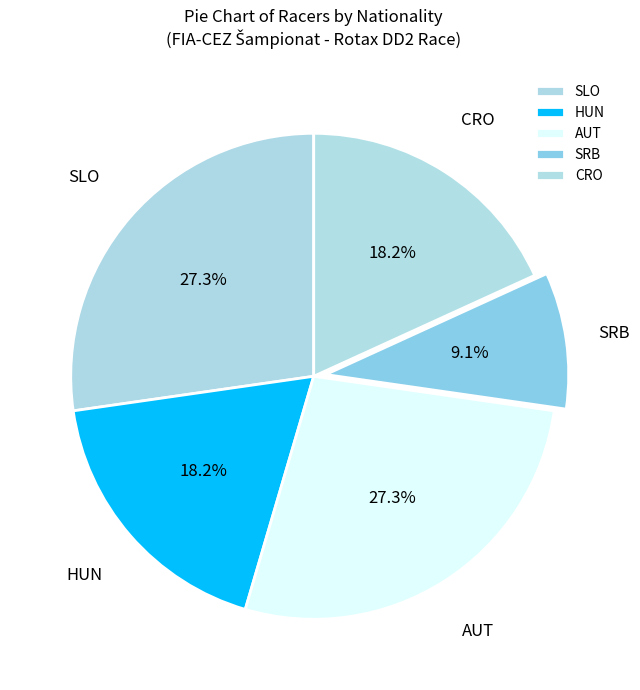

Which category has the smallest portion of the pie?

SRB